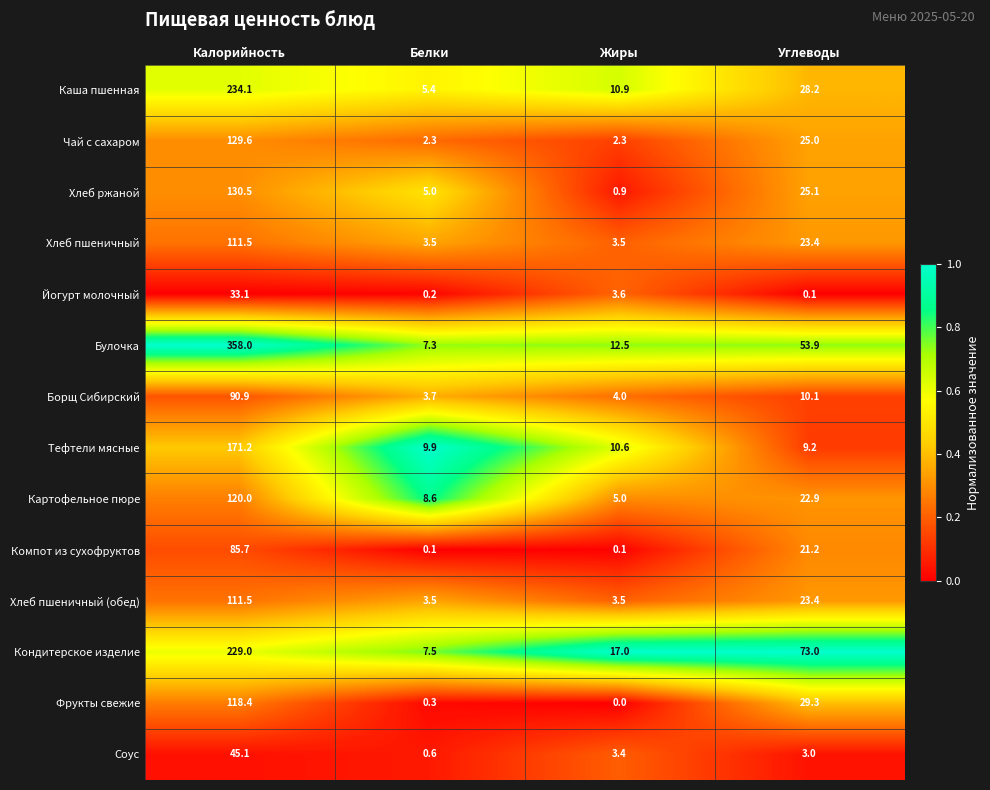

Where does the Компот из сухофруктов series first go above 21?

Калорийность